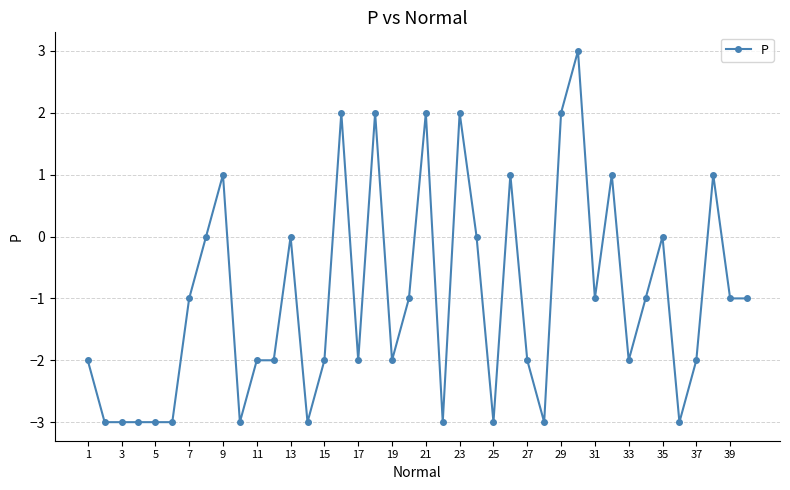

What is the greatest value displayed?

3